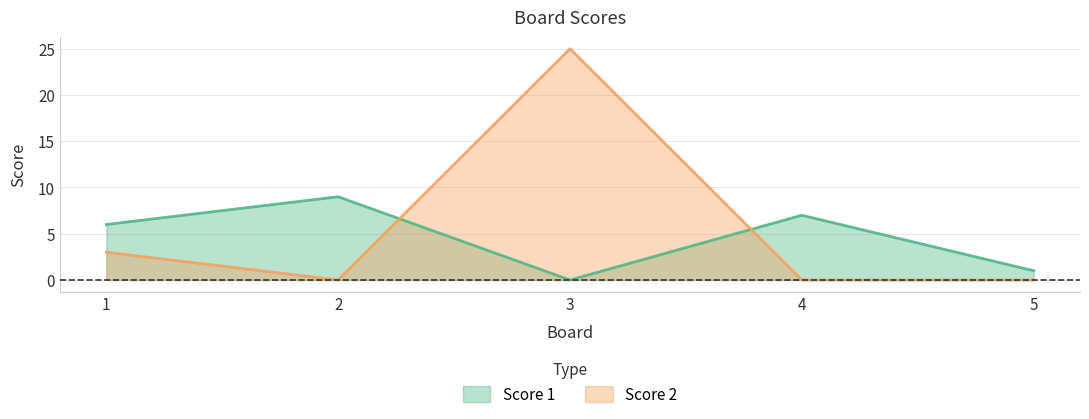

Count the number of data series in this chart.

2